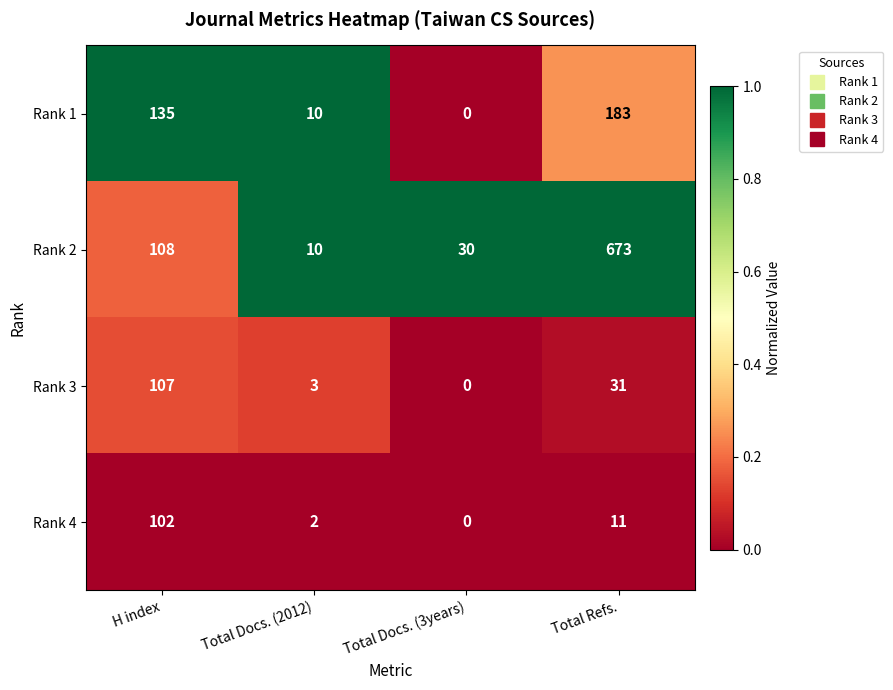

What is the difference between the second highest and second lowest values in the Rank 3 series?

28